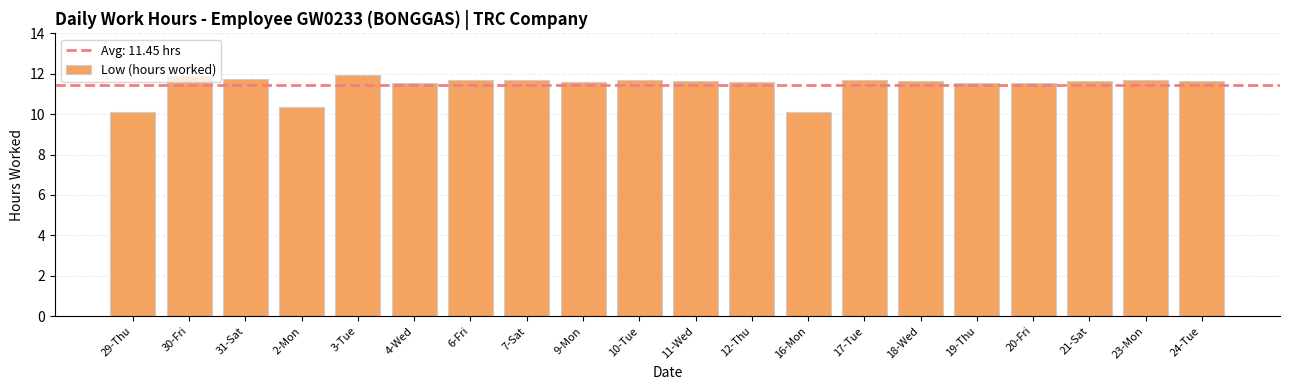

Where does the data first go above 11?

30-Fri